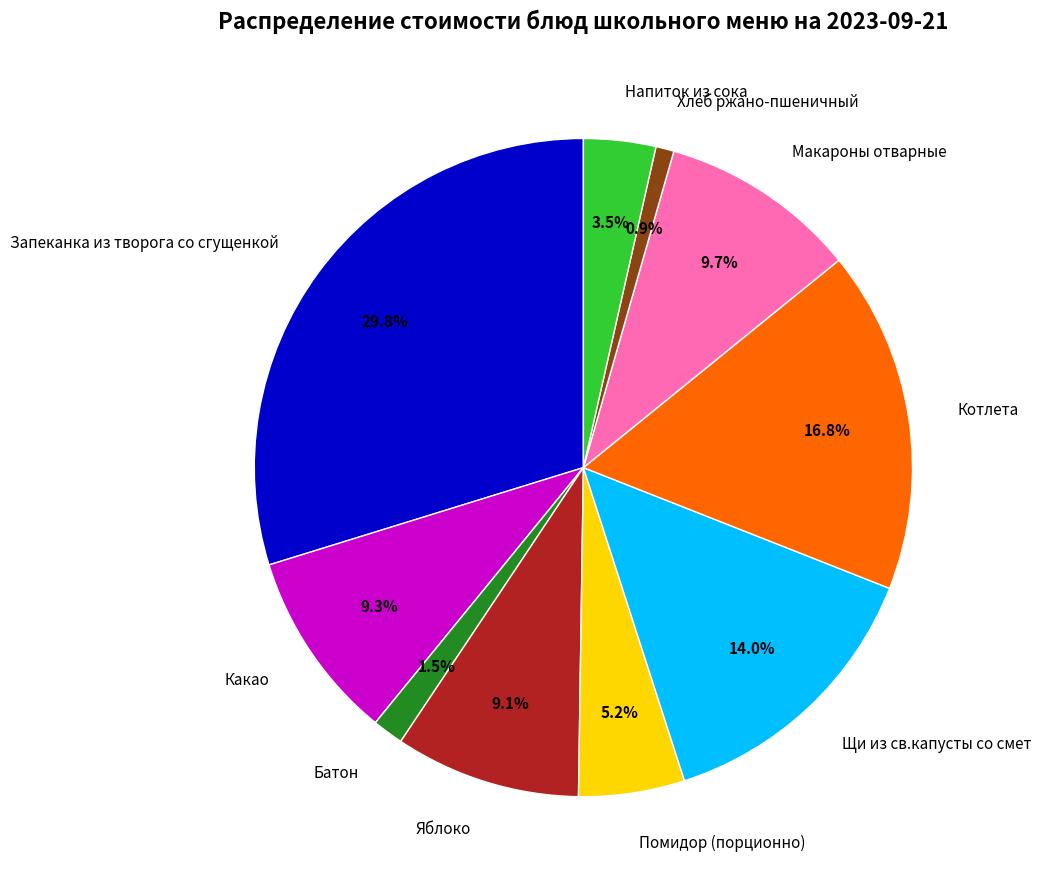

Is it true that Макароны отварные is 16% of the pie?

False